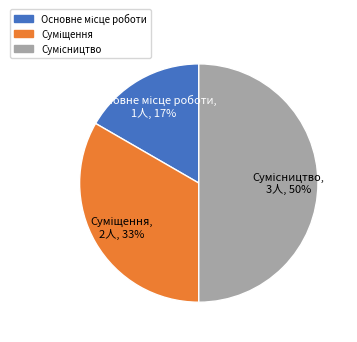

To the nearest percent, what is the difference between the largest and smallest slice percentages?

33%